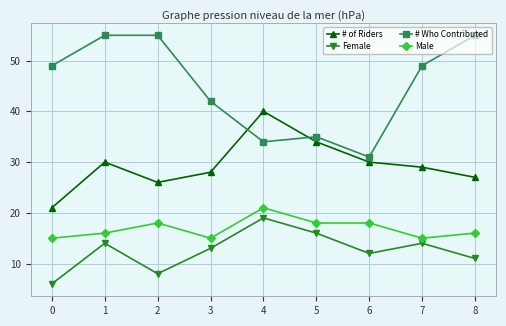

Reading left to right, extract all data points from this chart.

# of Riders: 21	30	26	28	40	34	30	29	27
Female: 6	14	8	13	19	16	12	14	11
# Who Contributed: 49	55	55	42	34	35	31	49	55
Male: 15	16	18	15	21	18	18	15	16